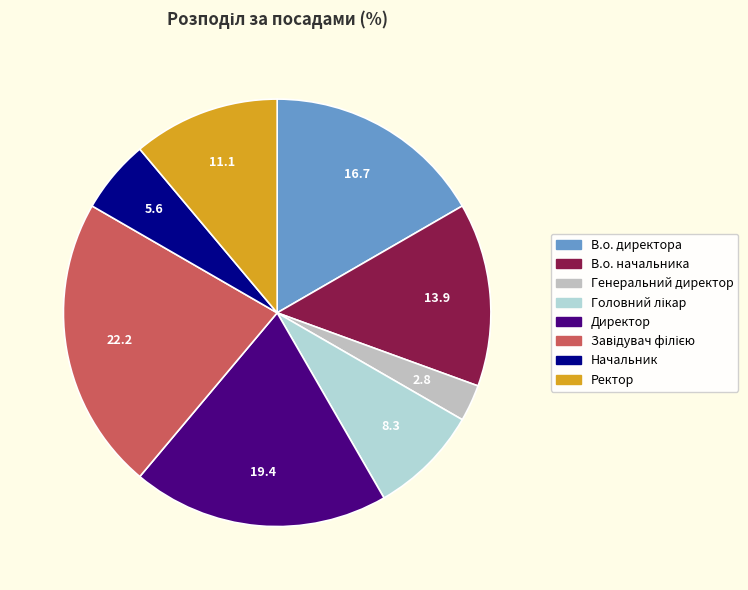

Count the number of slices in the pie.

8